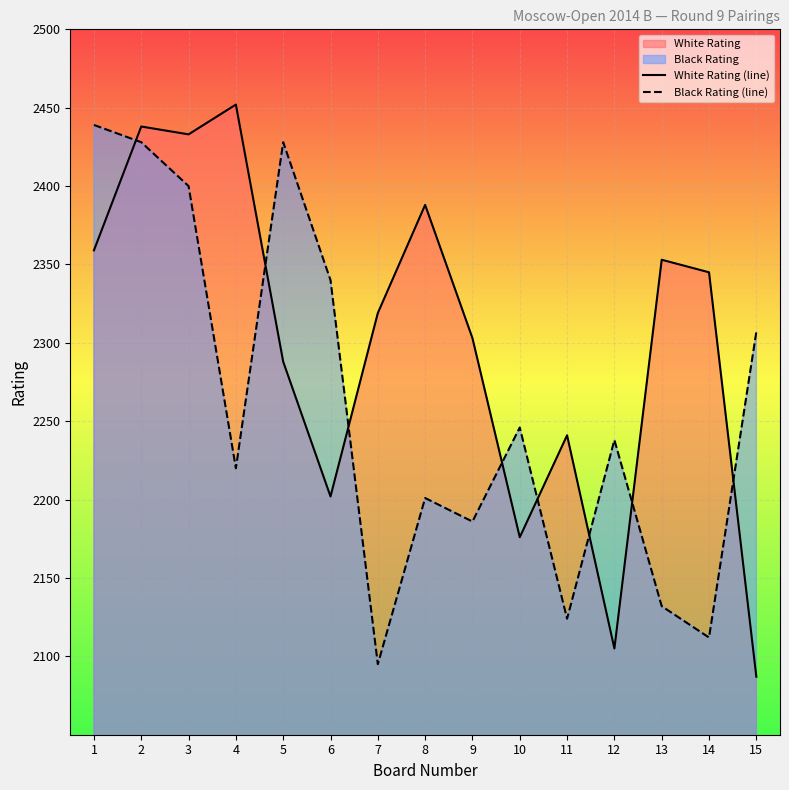

What is the minimum value shown in the chart?

2087